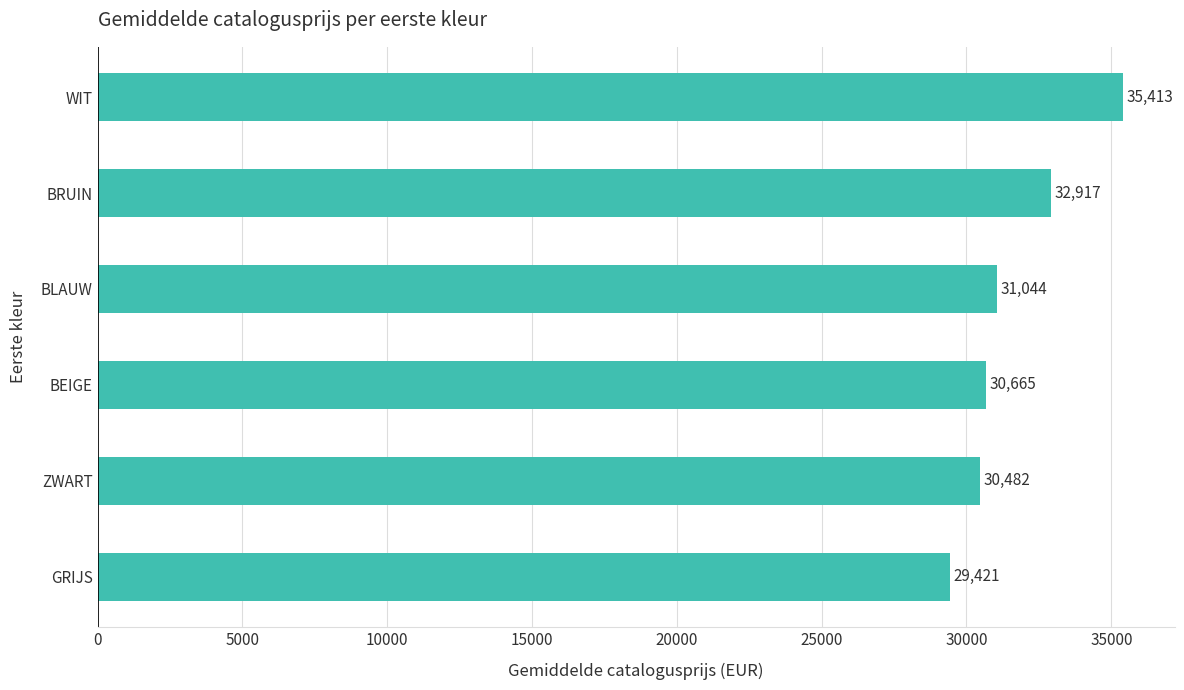

Is it true that the value at WIT is 12512.6?

False